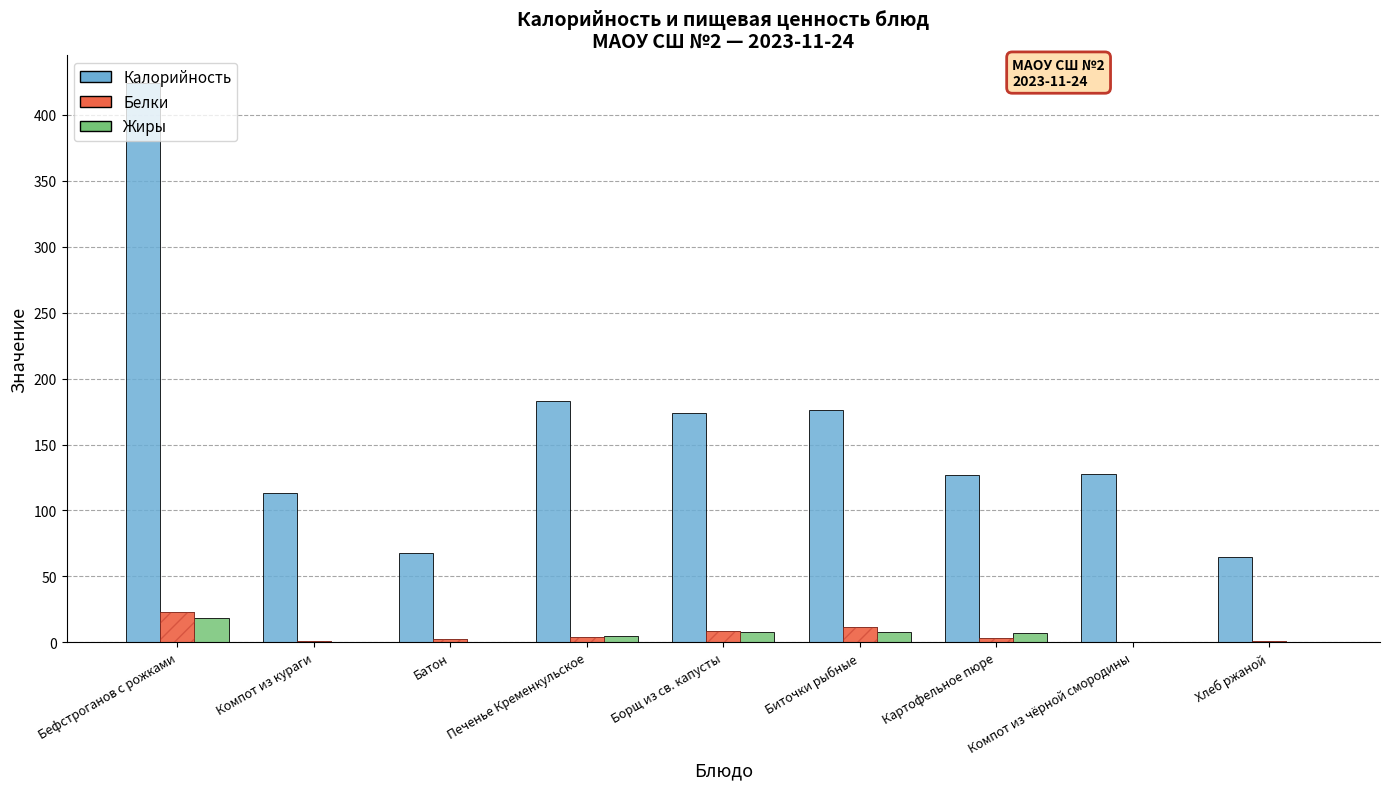

The Калорийность series shows 46.9 at Борщ из св. капусты. True or false?

False